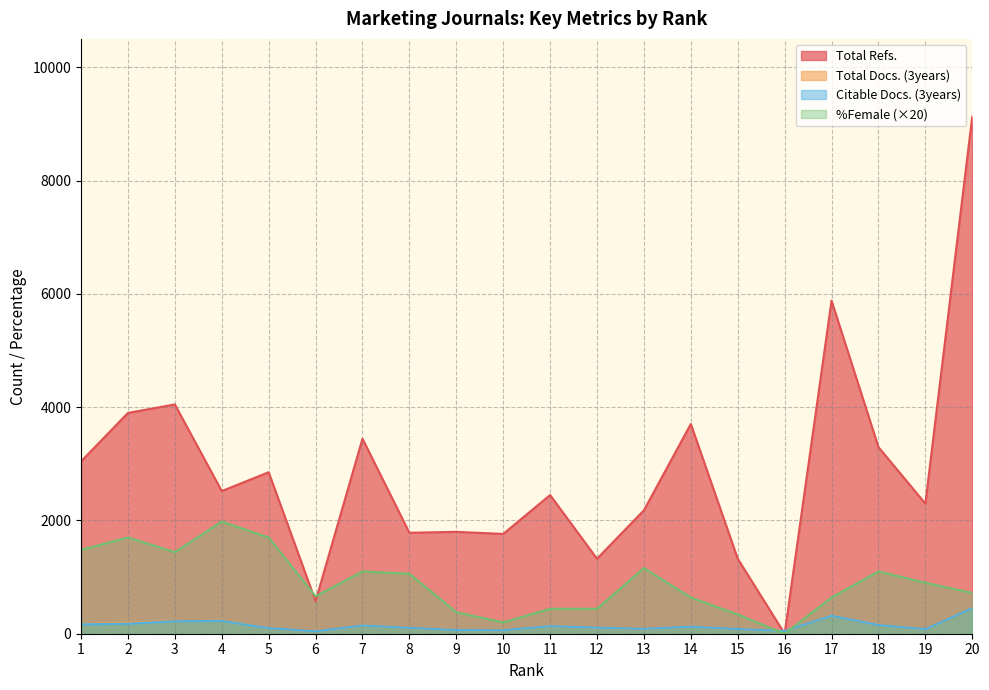

Where do Total Refs. and Citable Docs. (3years) first cross each other?

15 and 16